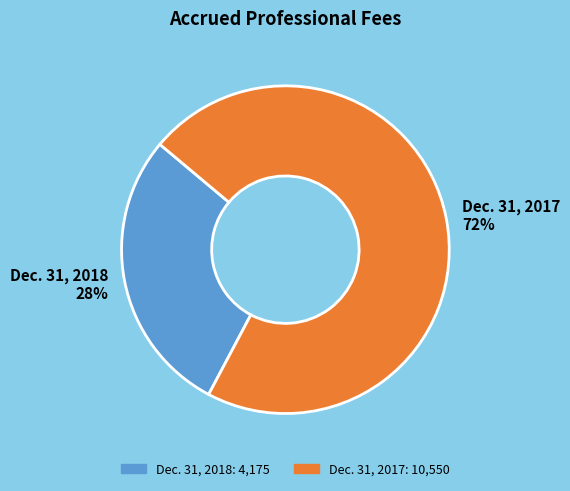

How many slices are in this pie chart?

2